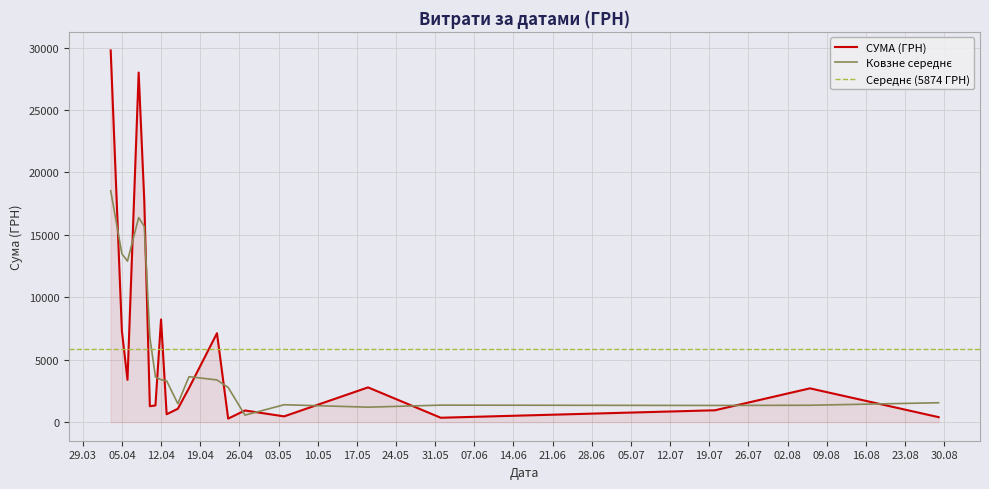

True or false: there are more than 0 points higher than both neighbors.

True